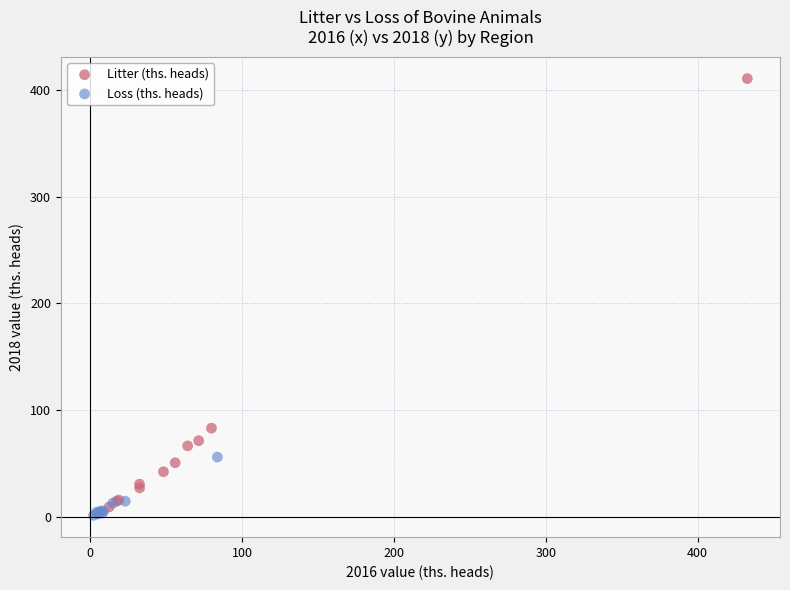

Which series has the largest Y range (max minus min)?

Litter (ths. heads)